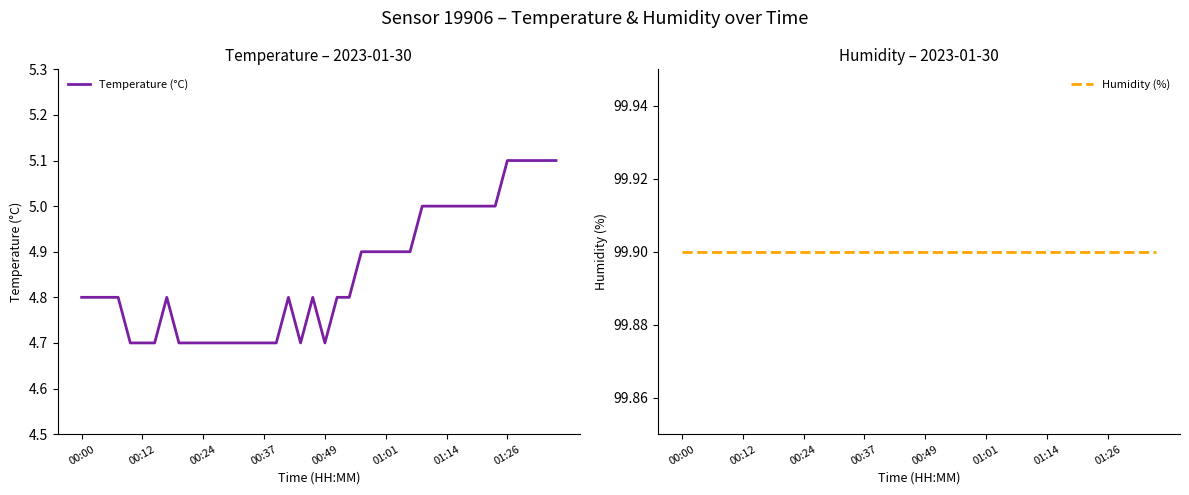

Where is the first local minimum for Temperature (°C)?

18